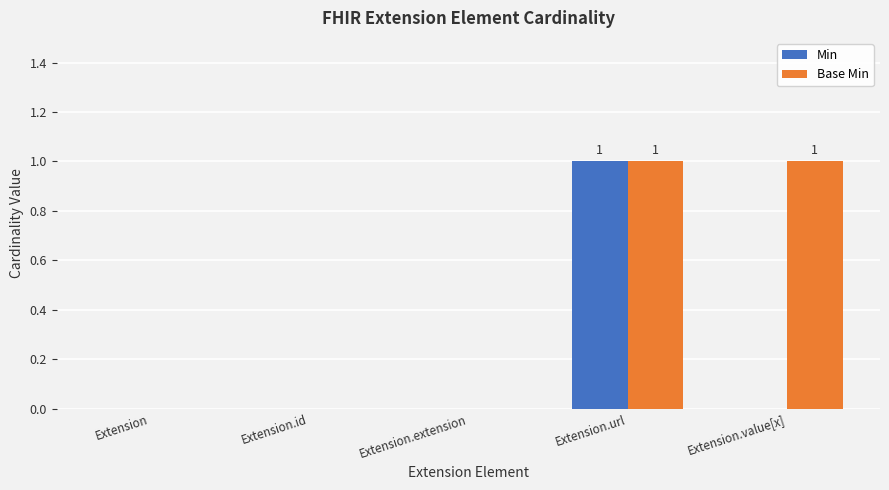

Reading right to left, list all the values displayed in this chart.

Min: 0	1	0	0	0
Base Min: 1	1	0	0	0